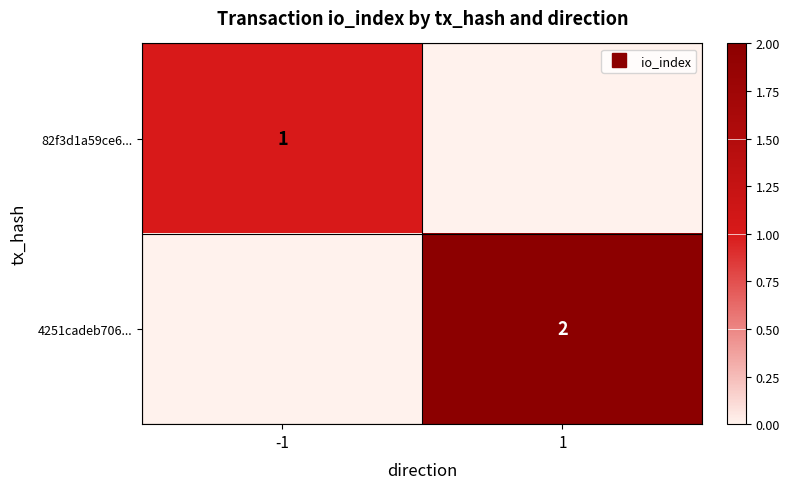

What is the total value across all series at 1?

2